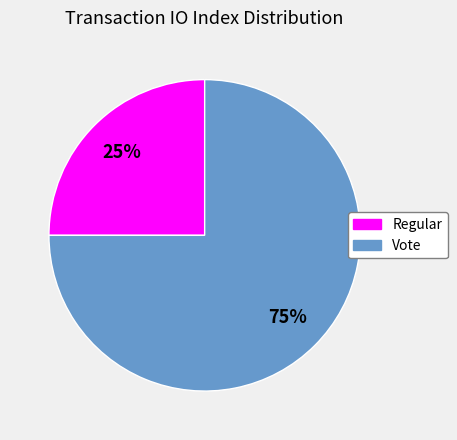

Count the number of slices in the pie.

2